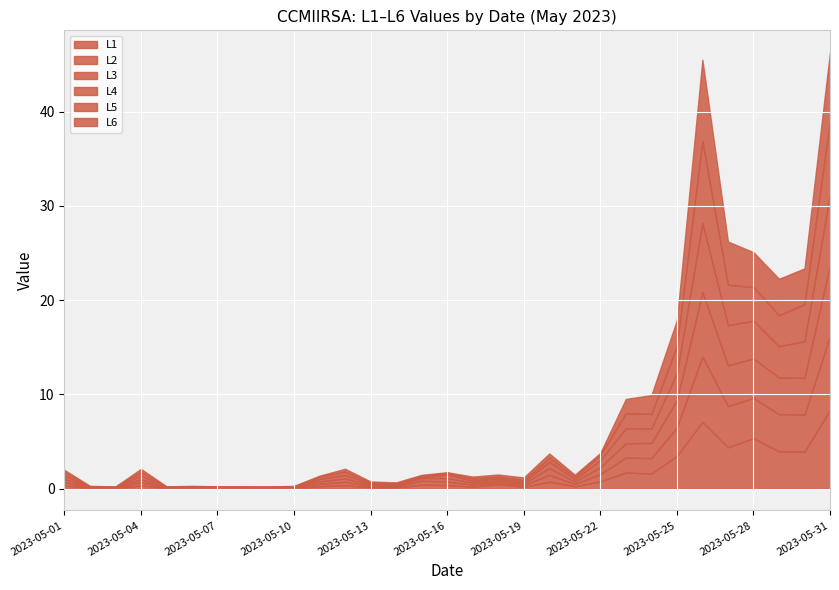

How many interior local valleys does the L5 series have?

9